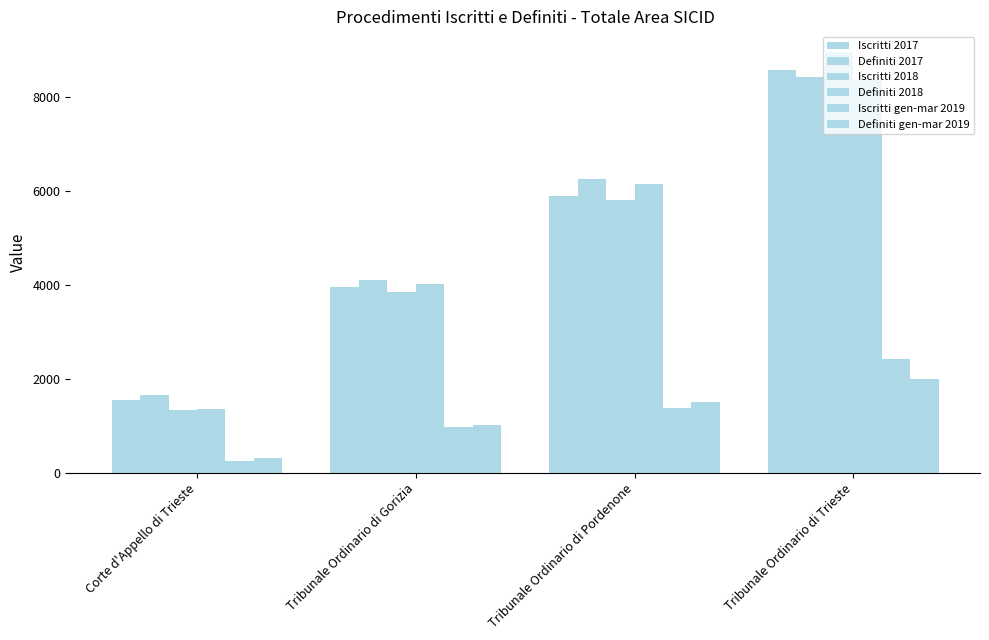

How many Definiti 2017 values are between 4101 and 8444?

3